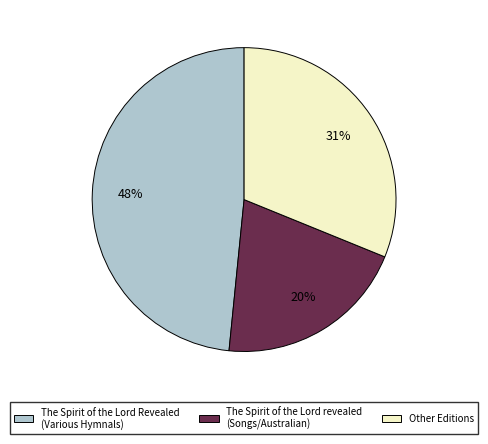

Which has a higher value, The Spirit of the Lord Revealed (Various Hymnals) or The Spirit of the Lord revealed (Songs/Australian)?

The Spirit of the Lord Revealed (Various Hymnals)